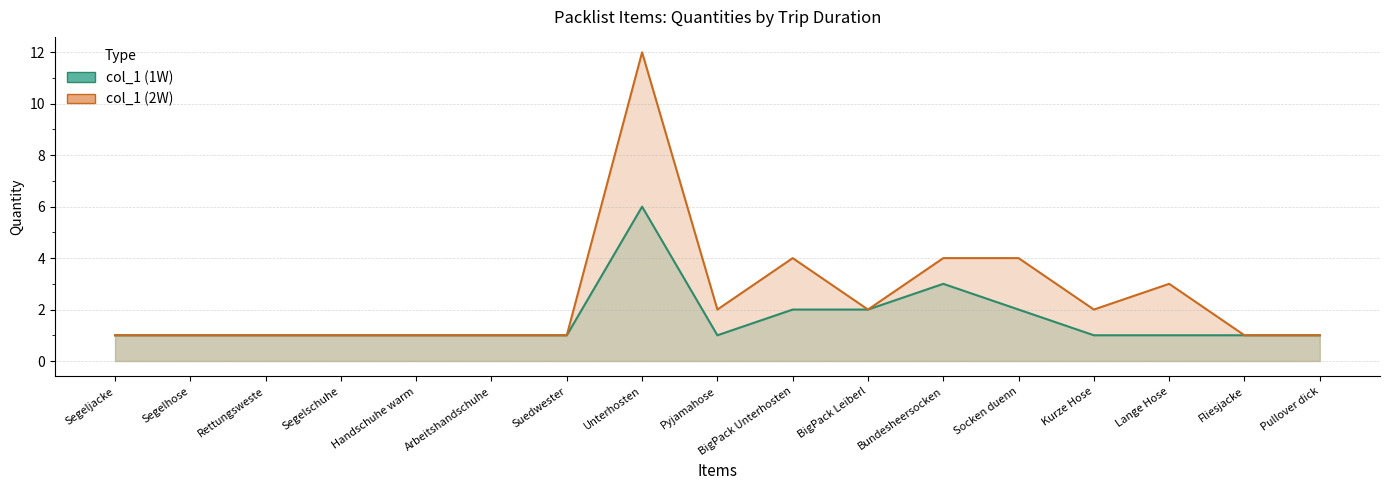

What is the maximum value for col_1 (1W)?

6